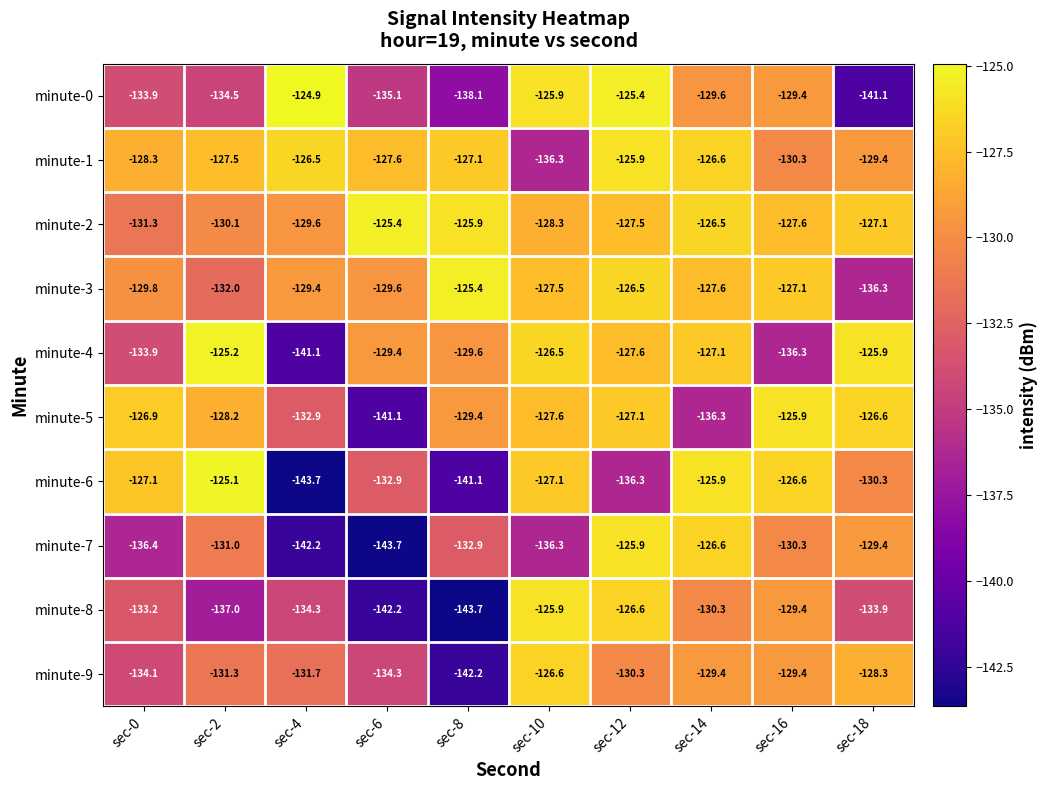

True or false: minute-7 has a value of -57.0 at sec-12.

False